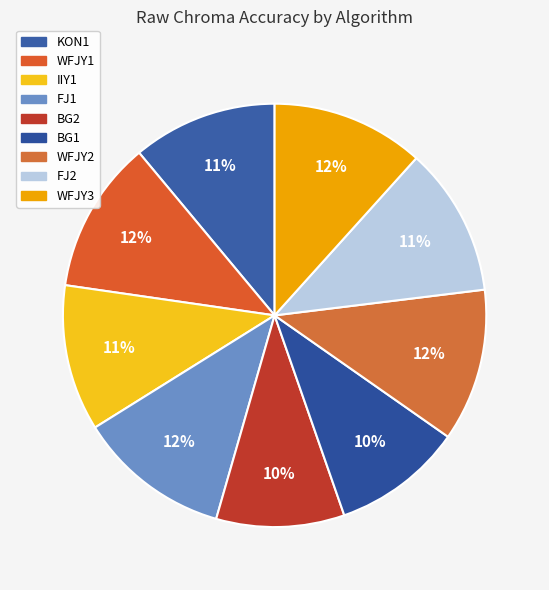

To the nearest percent, what is the combined percentage of FJ1 and WFJY2?

23%